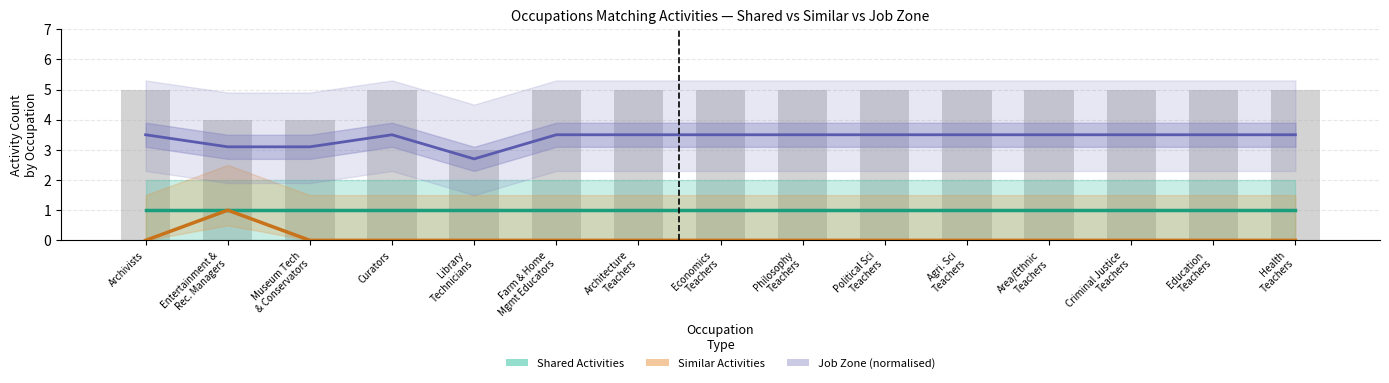

How many data points does each series have?

15